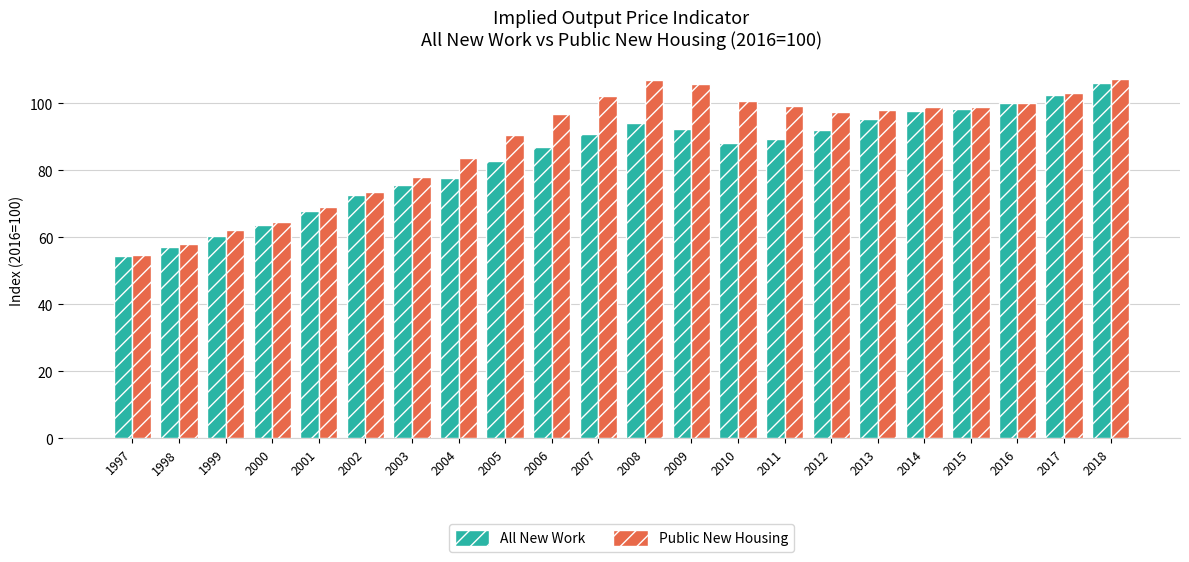

Which series has the largest total across all categories?

Public New Housing